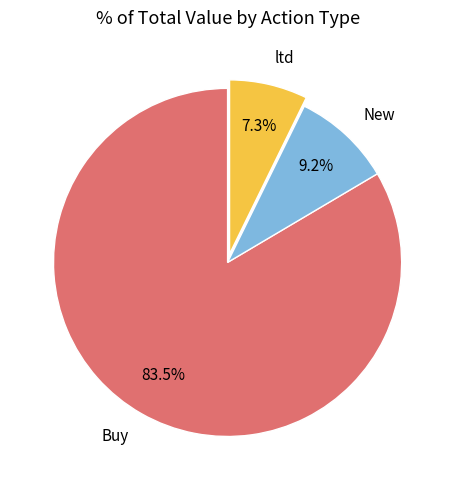

Is there a majority slice in this chart?

Yes